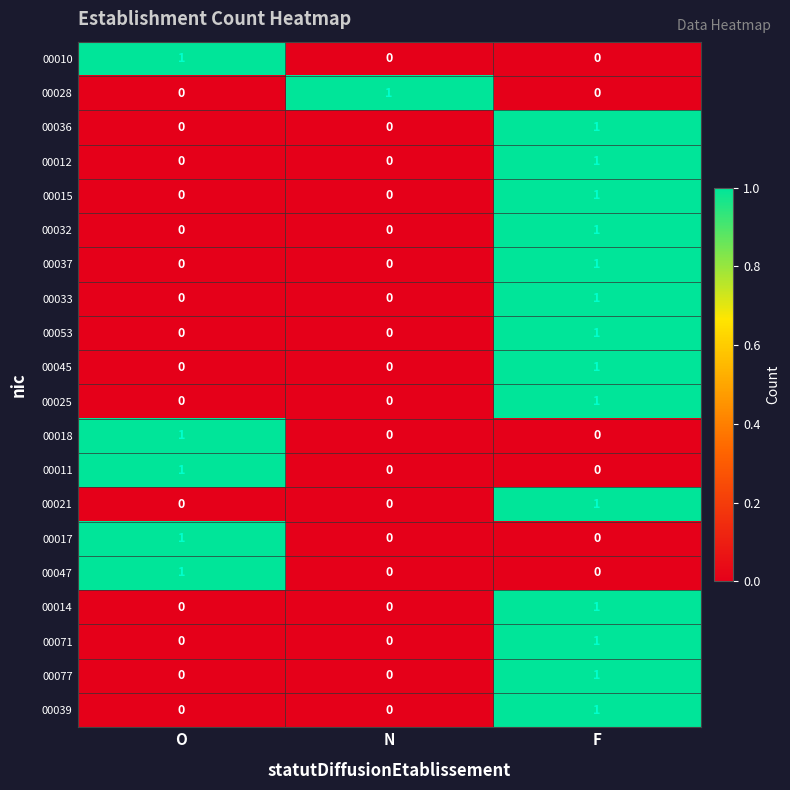

Is it true that 00047 equals 0 at O?

False